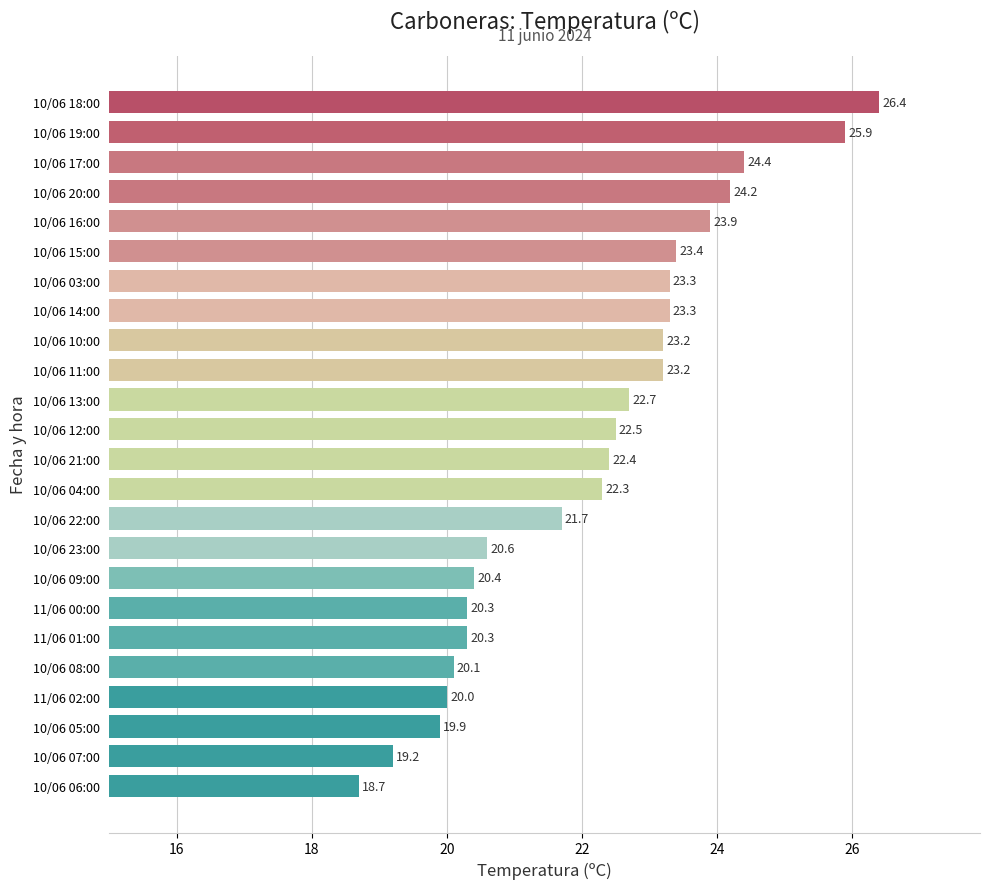

How many bars are there in total?

24